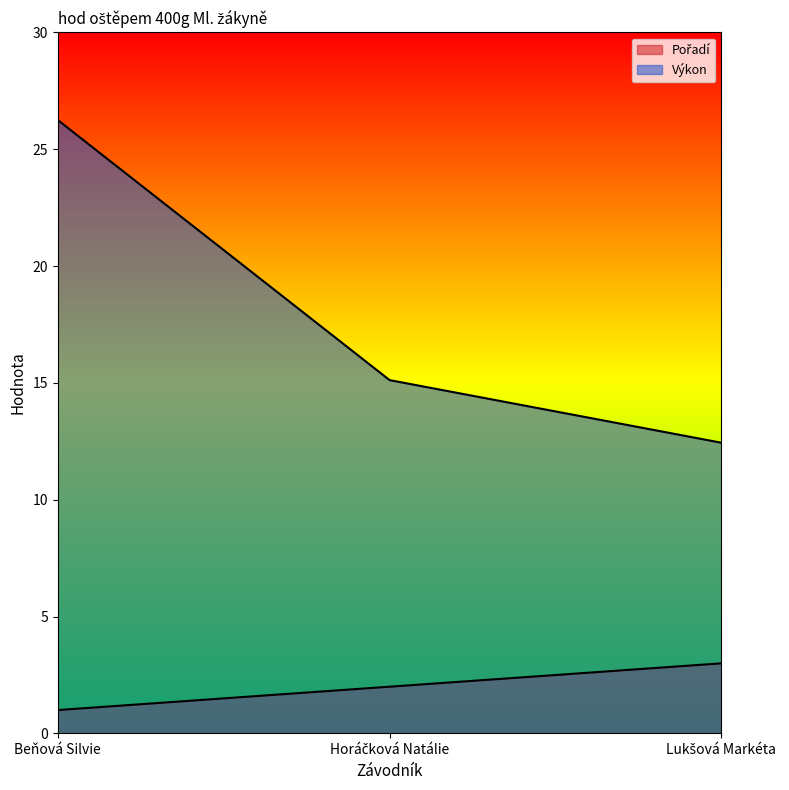

Reading right to left, extract all data points from this chart.

Pořadí: 3.0	2.0	1.0
Výkon: 12.4	15.1	26.2